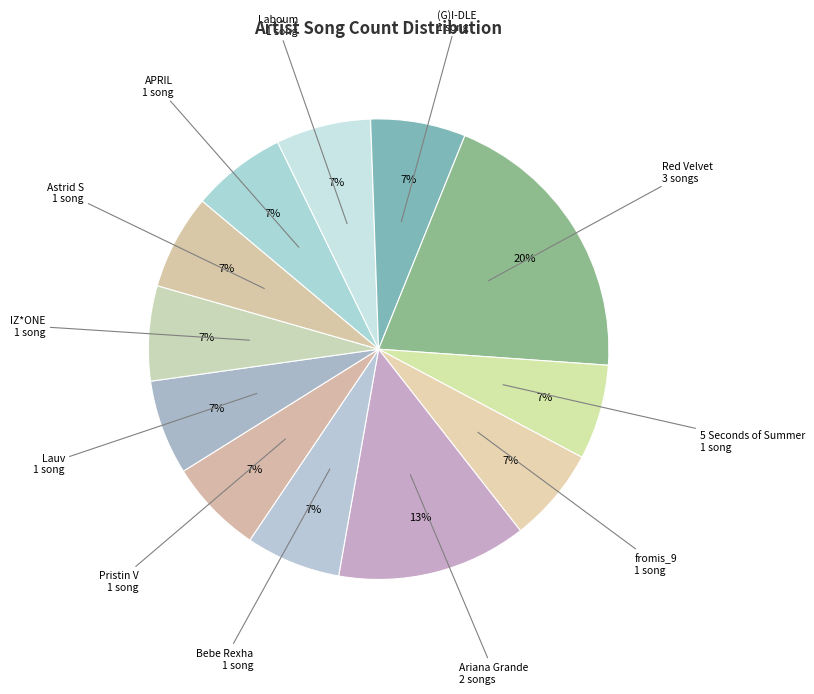

Is the sum of Astrid S and Lauv greater than half?

No